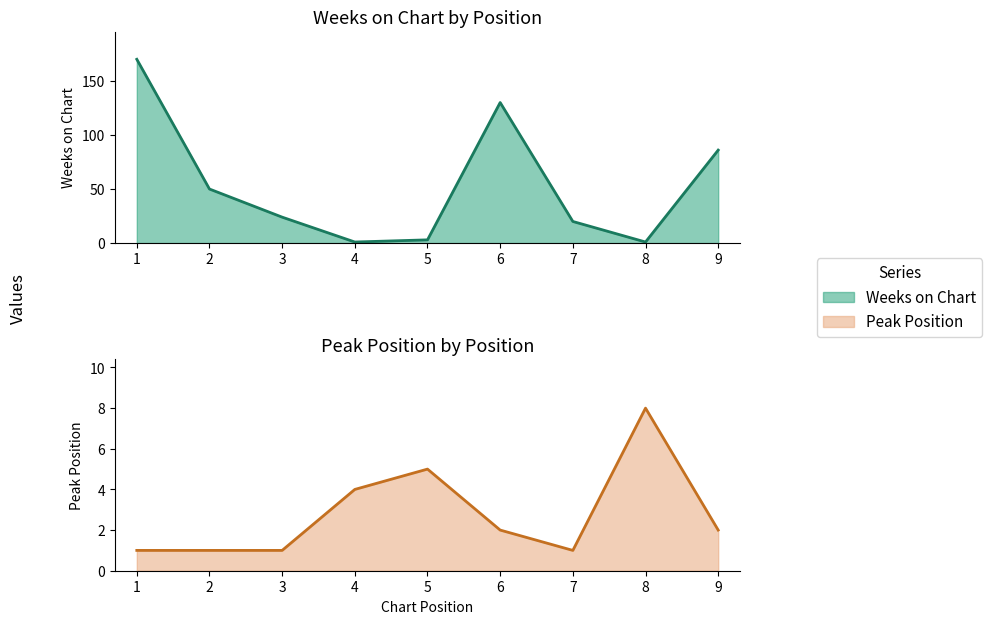

What is the total value across all series at 7?

21